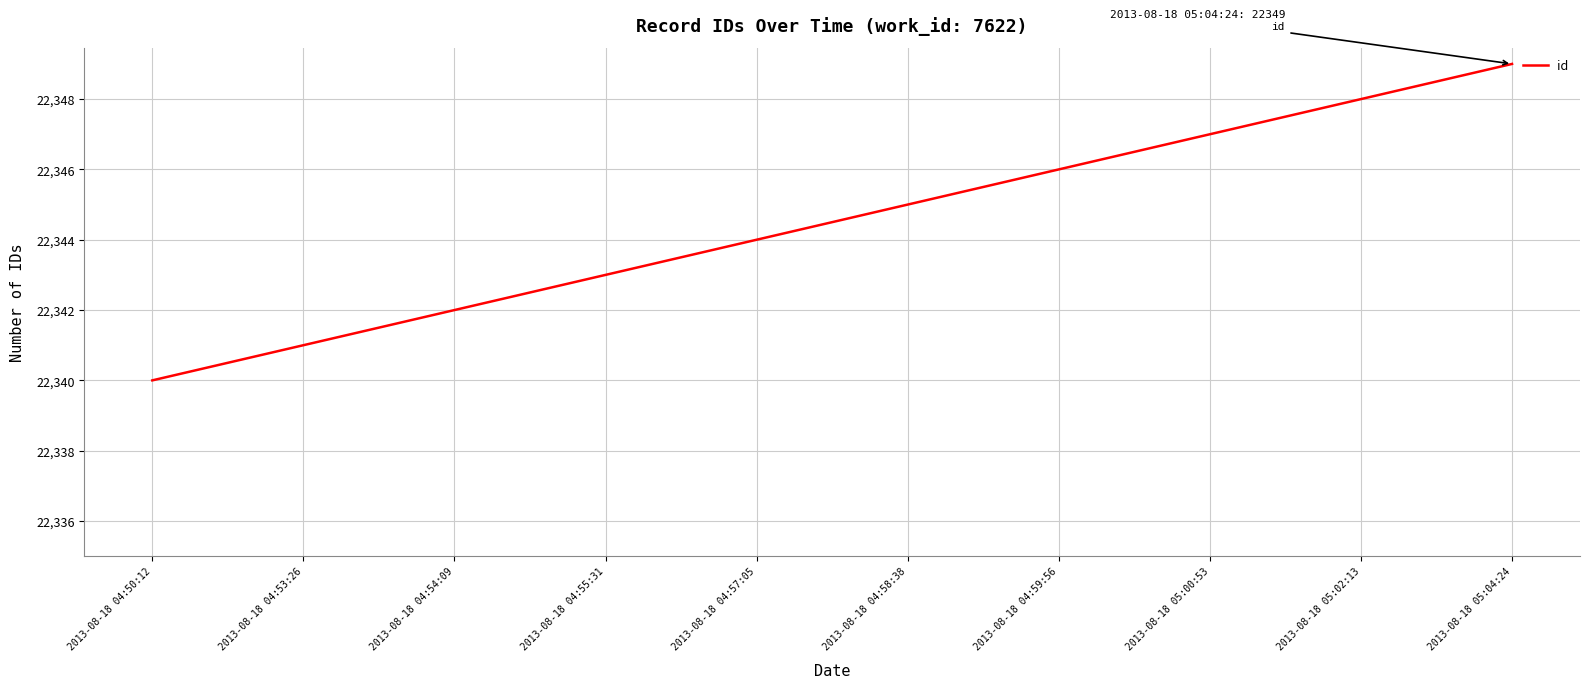

True or false: the data shows 7258 at 2013-08-18 05:00:53.

False